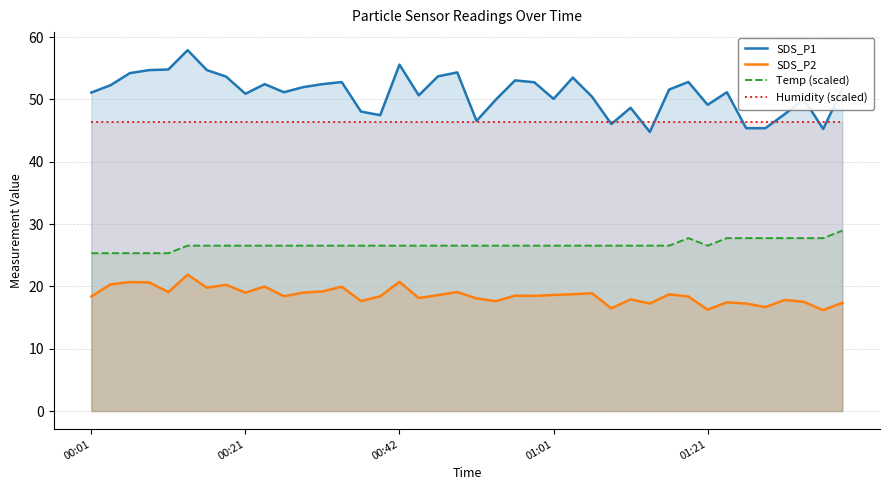

At which category does the chart reach its minimum across all series?

38